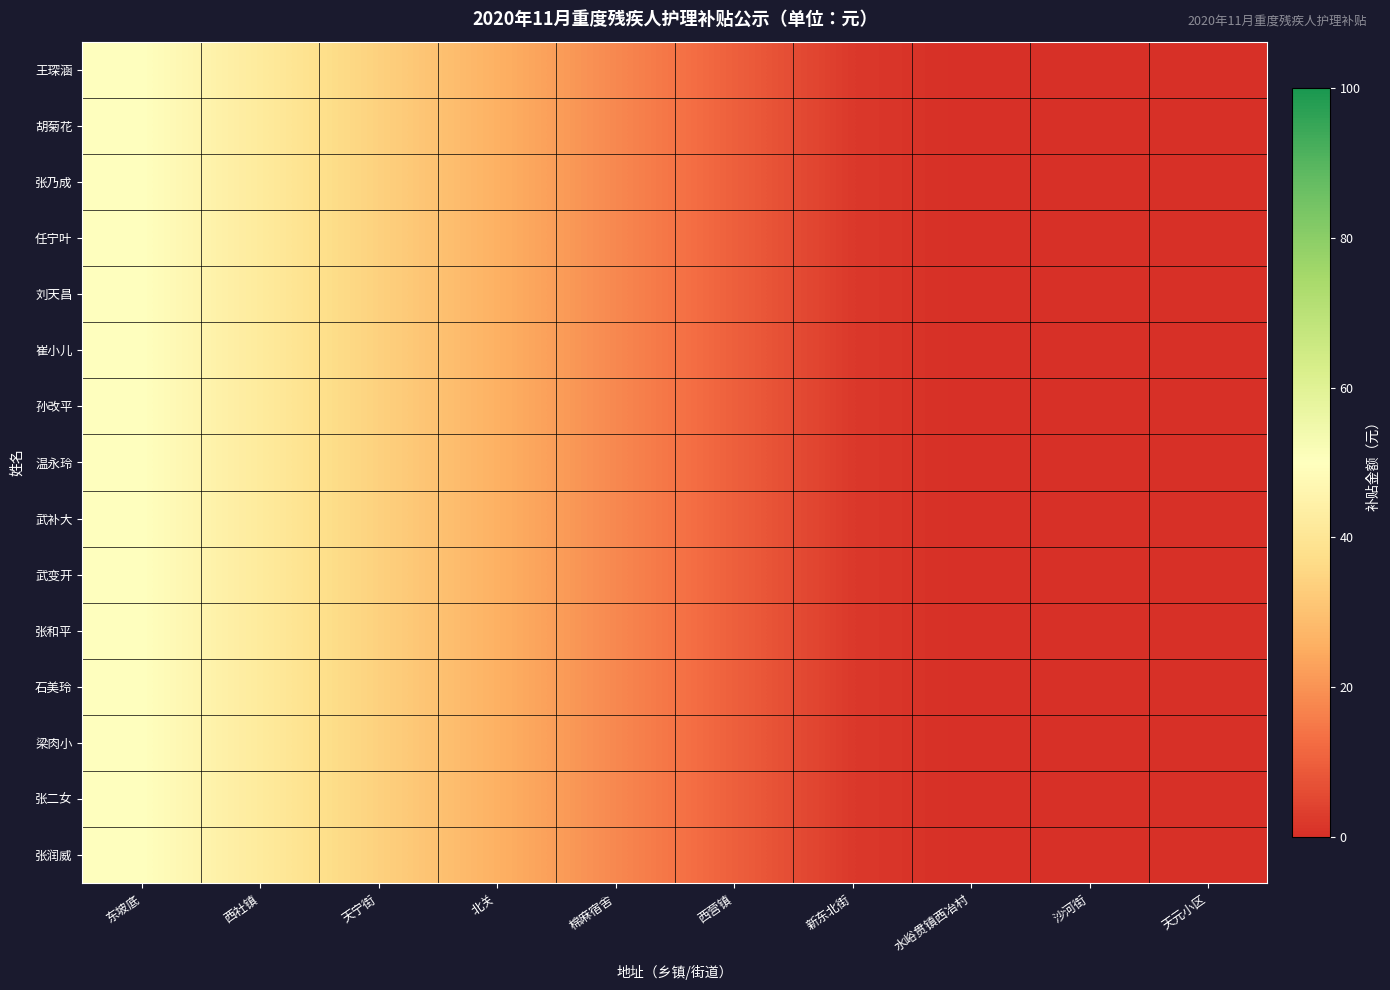

How many data points does each series have?

10